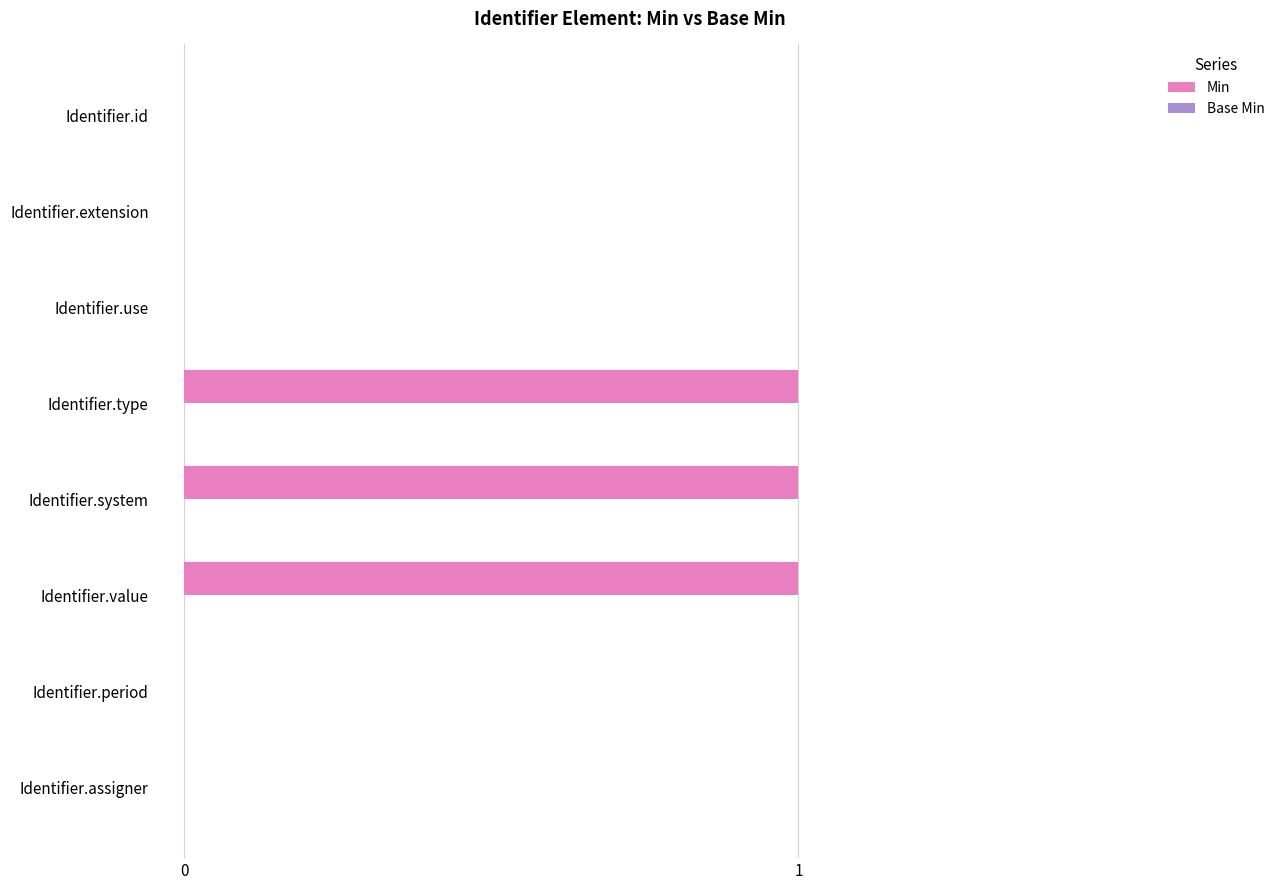

The value at Identifier.value is 2. True or false?

False